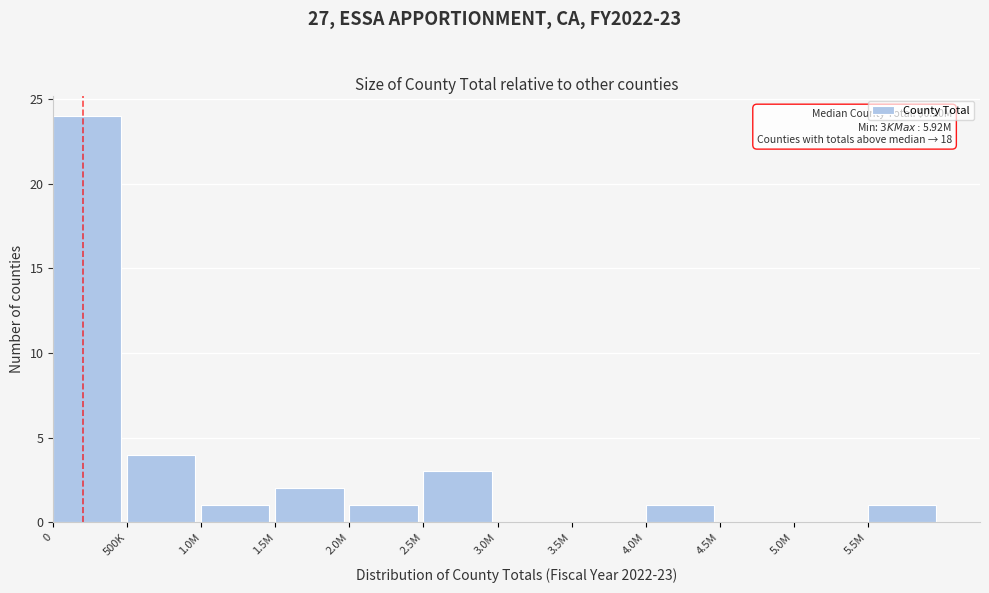

Reading right to left, list all the values displayed in this chart.

5.5M=1	5.0M=0	4.5M=0	4.0M=1	3.5M=0	3.0M=0	2.5M=3	2.0M=1	1.5M=2	1.0M=1	500K=4	0=24